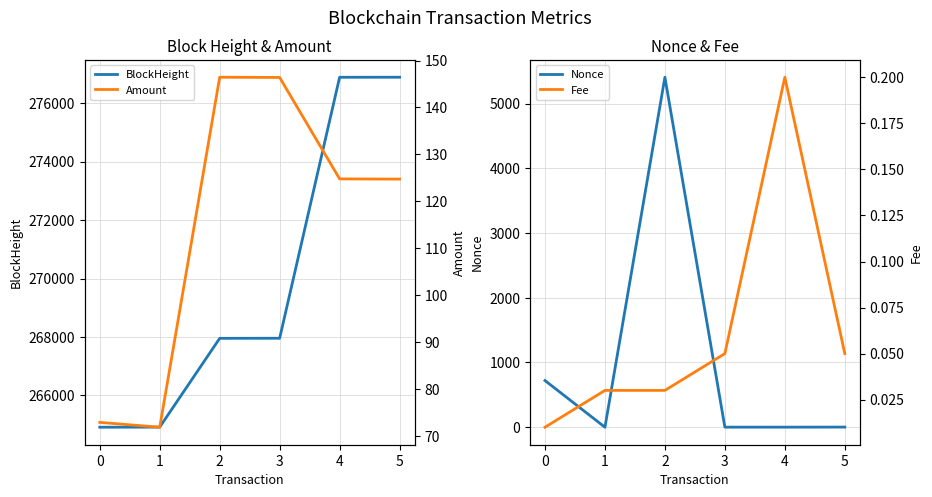

Between 0 and 1, which series saw the biggest shift?

Nonce